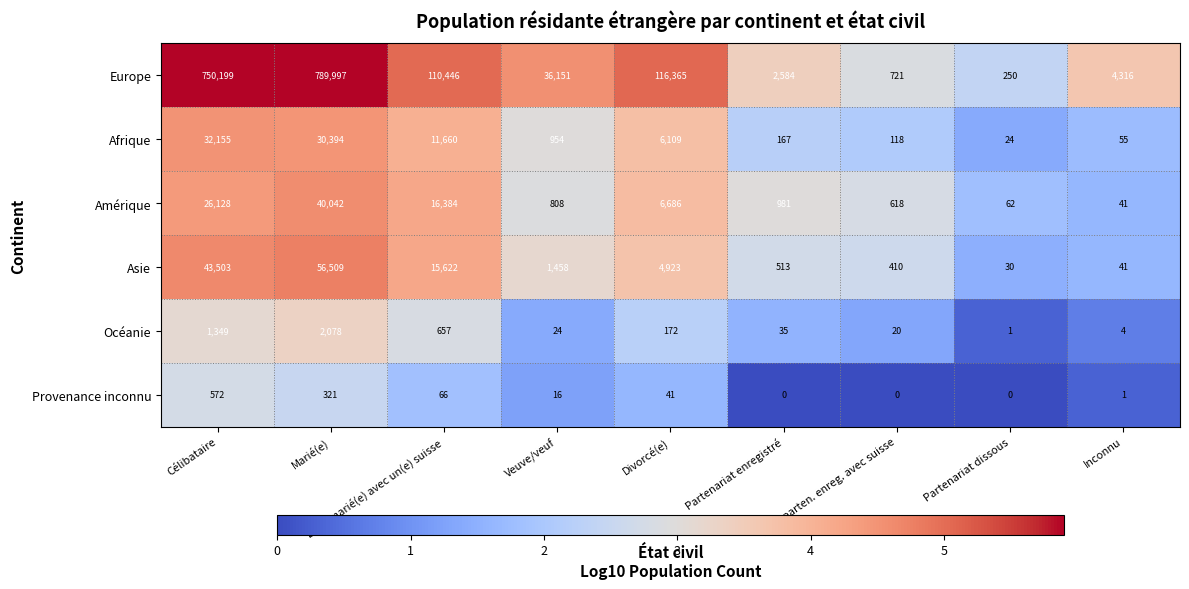

Which category has the highest value across all series?

Marié(e)